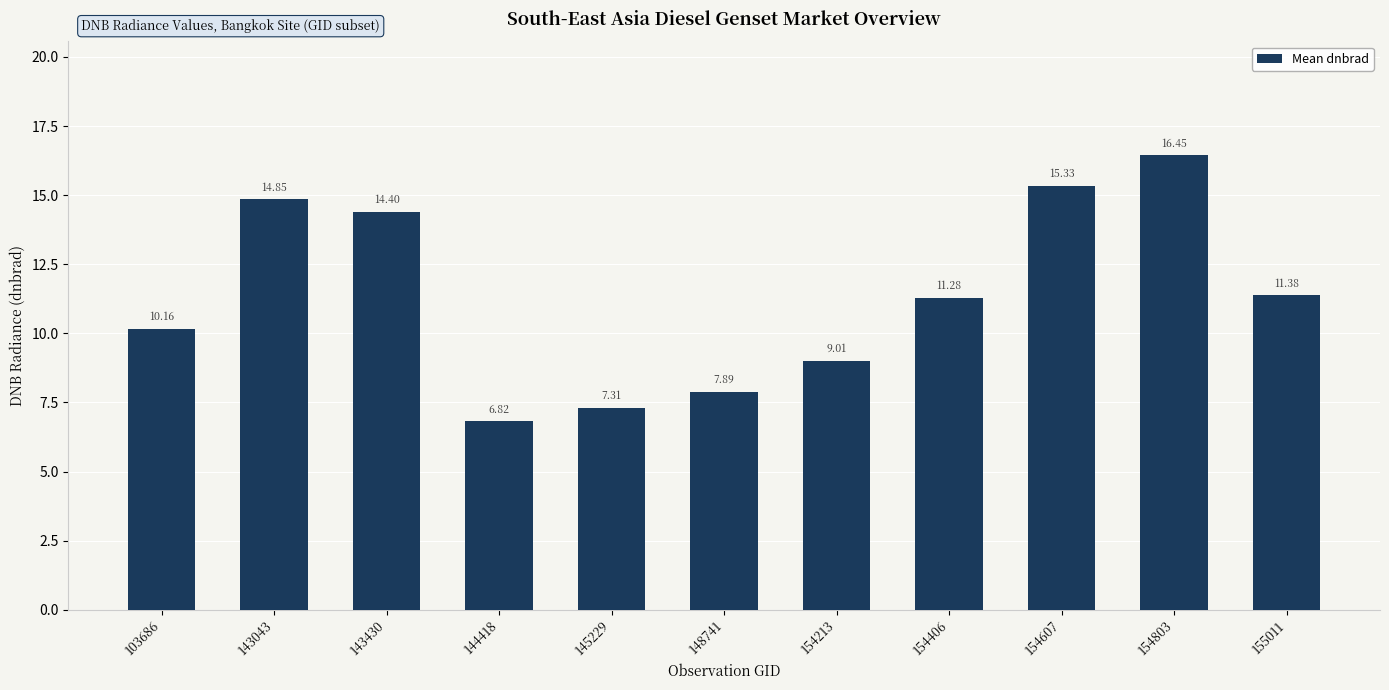

The chart shows a value of 18.9 at 143430. True or false?

False